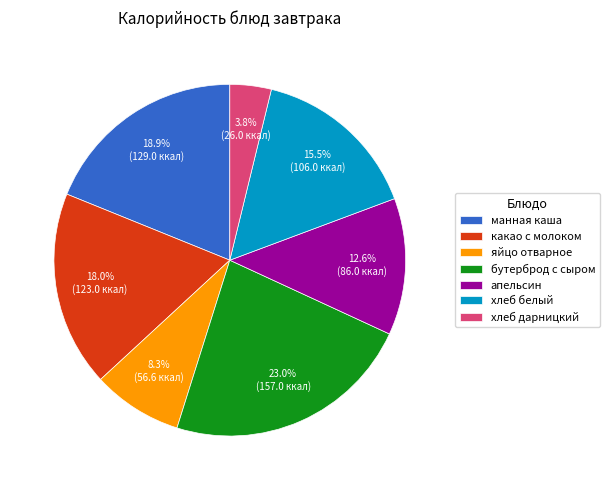

Does манная каша account for over 50% of the chart?

No